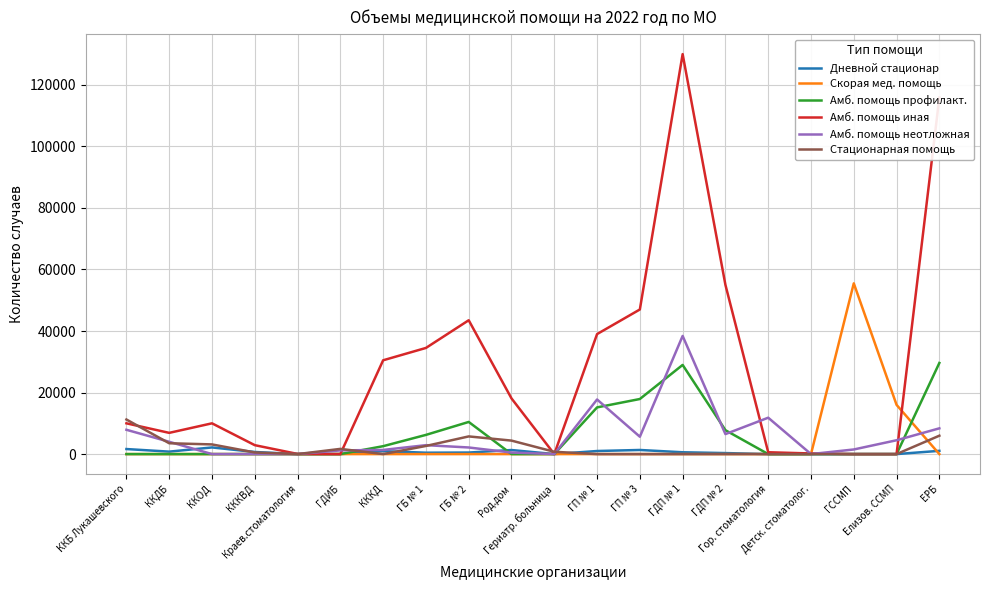

How many lines are shown in the chart?

6